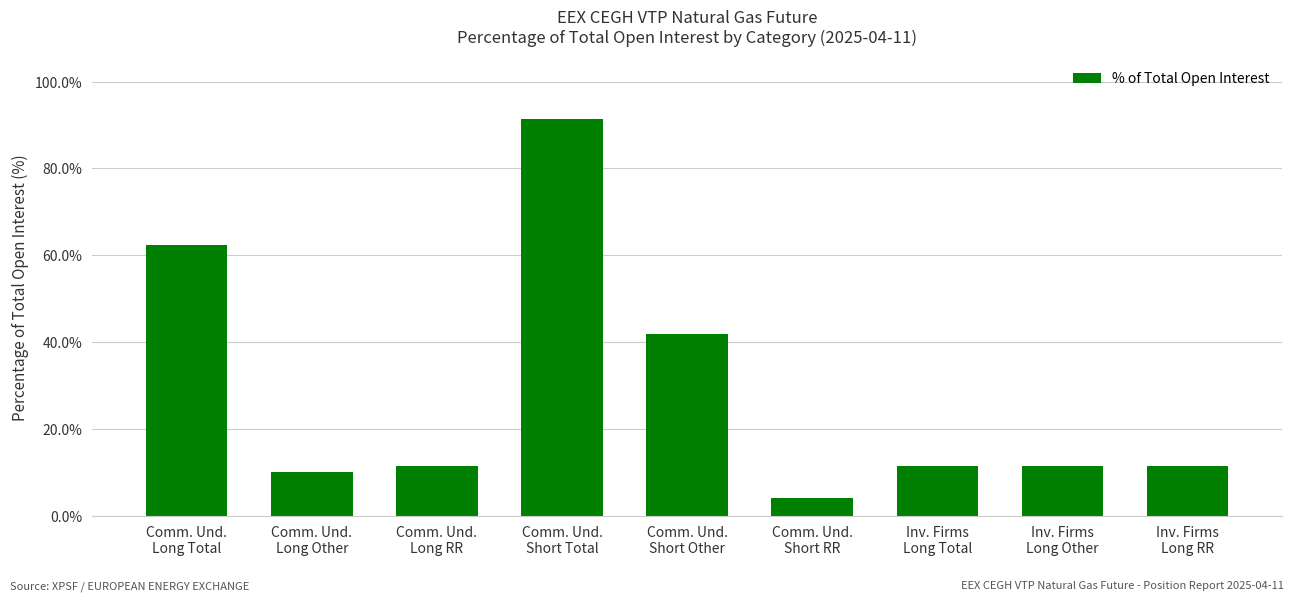

Reading right to left, what are all the values shown in this chart?

11.3	11.3	11.3	3.9	41.8	91.5	11.3	9.9	62.3